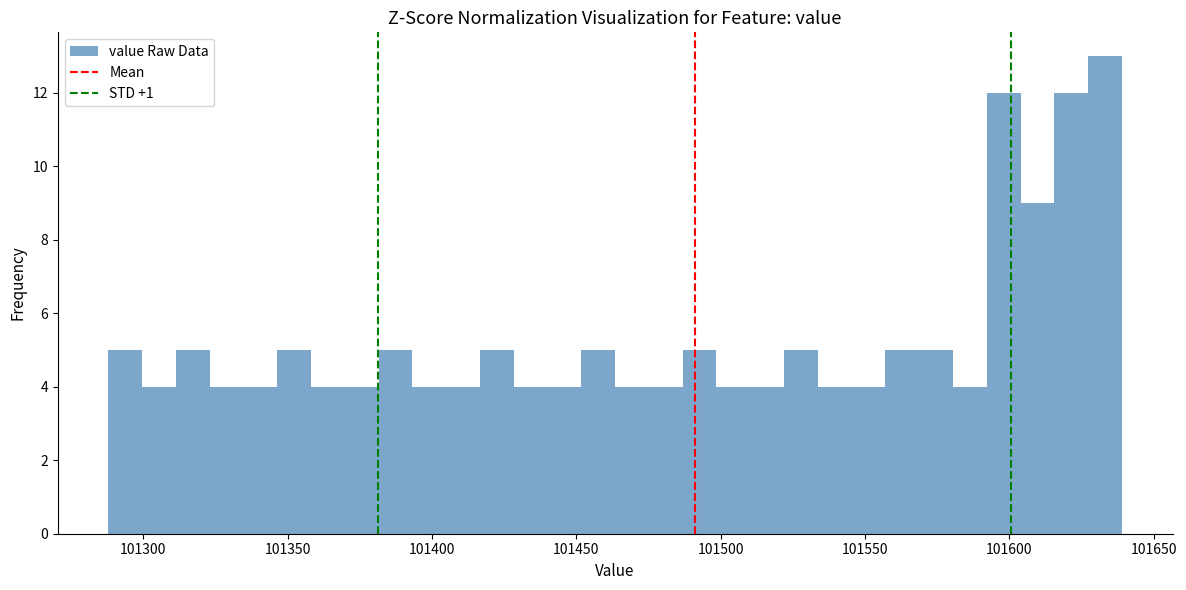

Around what value on the x-axis is the tallest bar? Give the approximate position of its centre, as read against the axis.

101635